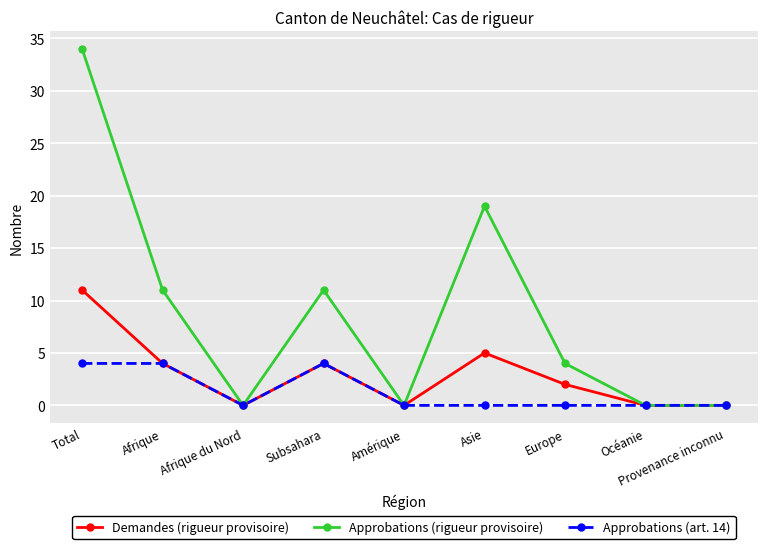

List the series in order of their peak value, highest first.

Approbations (rigueur provisoire), Demandes (rigueur provisoire), Approbations (art. 14)